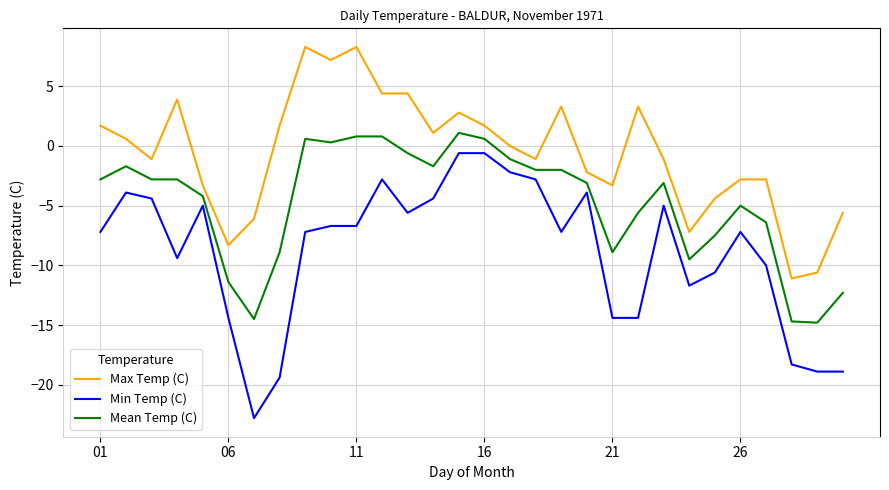

Which series has the largest total across all categories?

Max Temp (C)